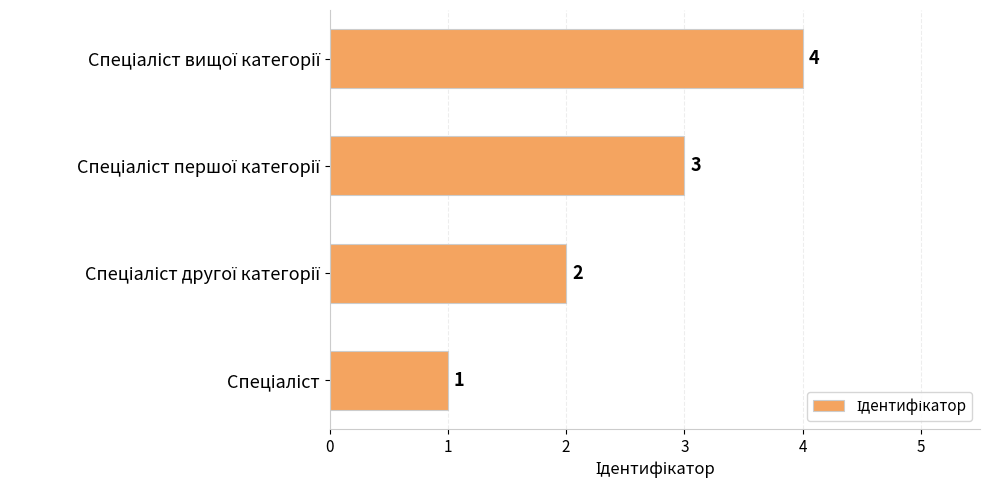

What is the difference between the maximum and minimum values?

3